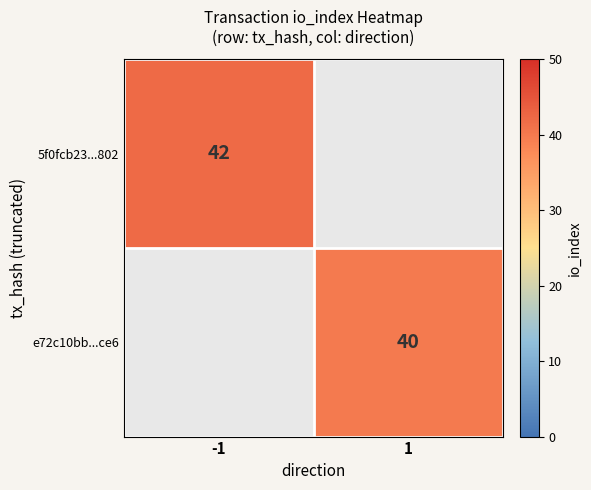

Is the value of e72c10bb...ce6 at 1 greater than the value of 5f0fcb23...802 at -1?

No